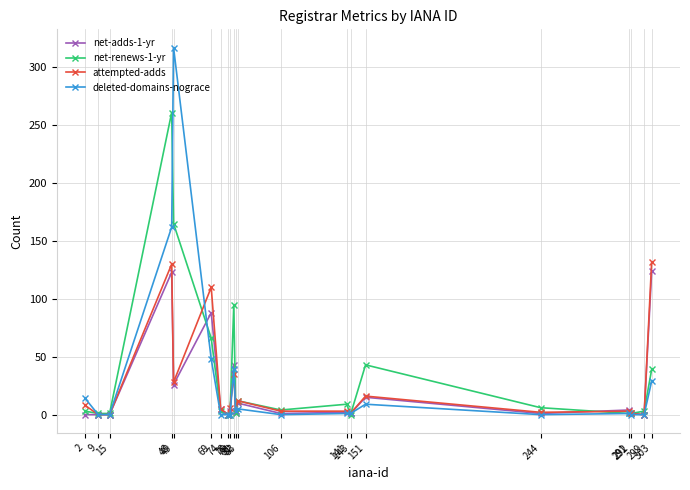

Which series has the widest spread of values?

deleted-domains-nograce